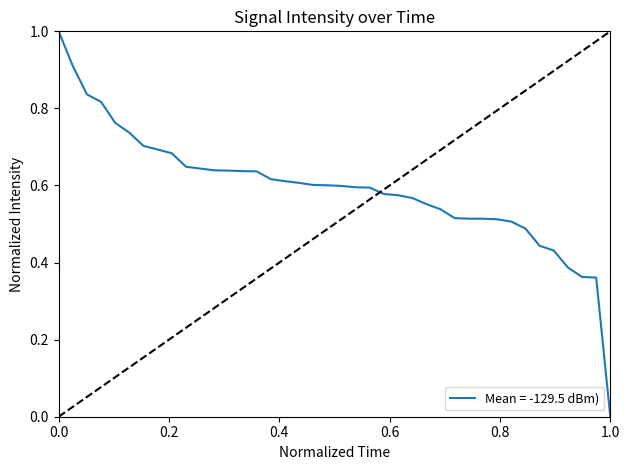

What is the greatest value displayed?

1.0